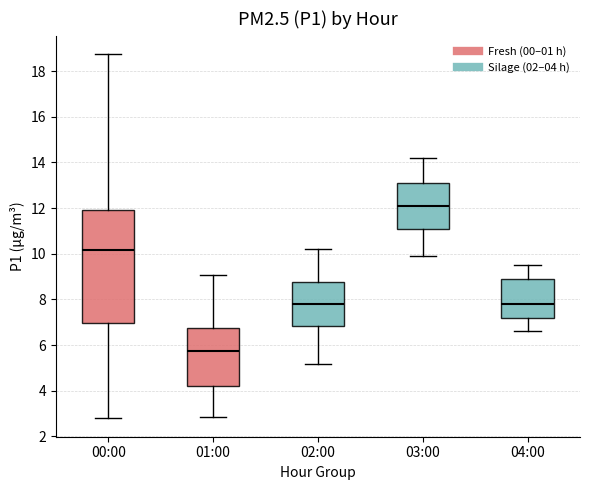

Which box has the lowest median line?

01:00